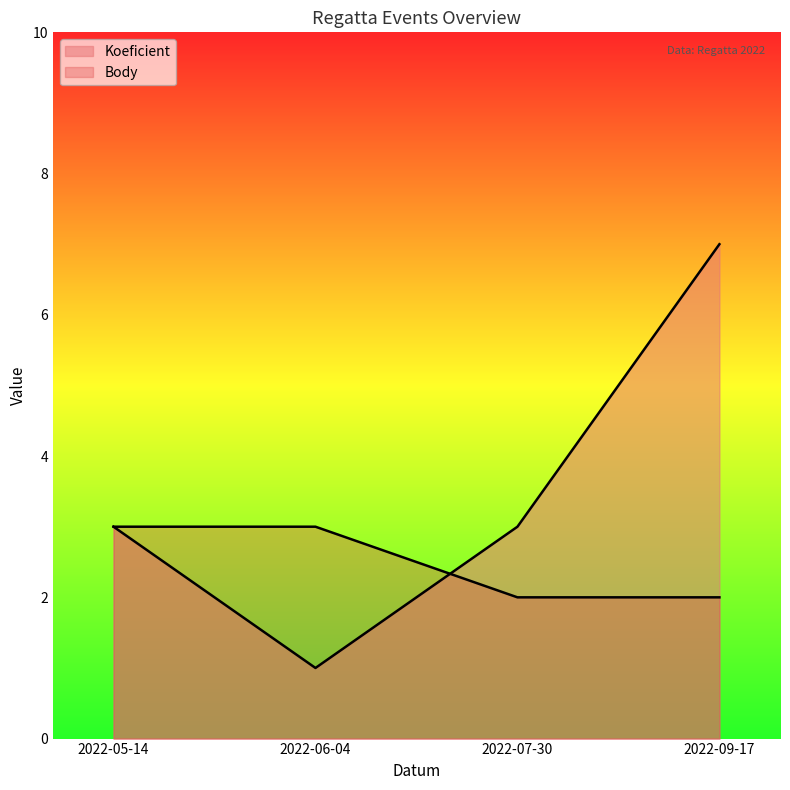

Where do Koeficient and Body first cross each other?

2022-06-04 and 2022-07-30